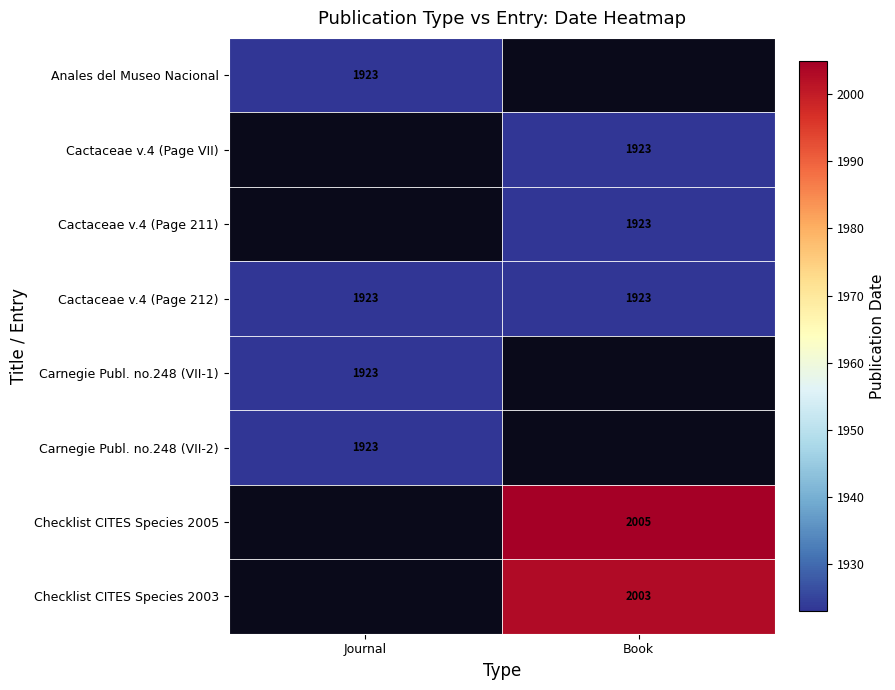

The Cactaceae v.4 (Page VII) series shows 995 at Book. True or false?

False